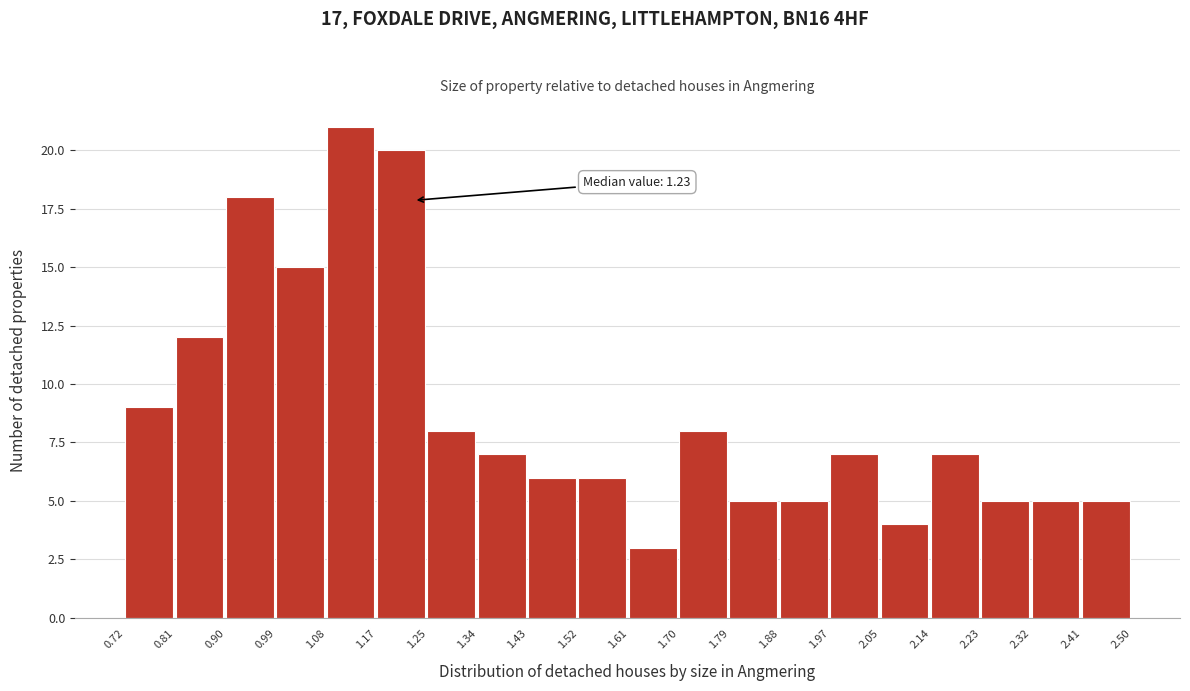

Which range on the x-axis has the tallest bar?

1.08 to 1.17